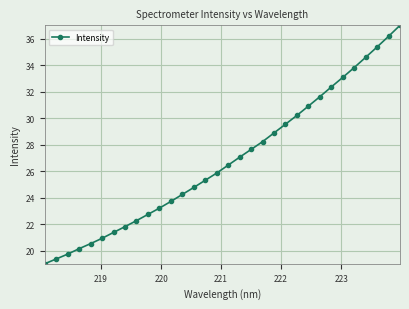

What is the sum of all values?

857.7